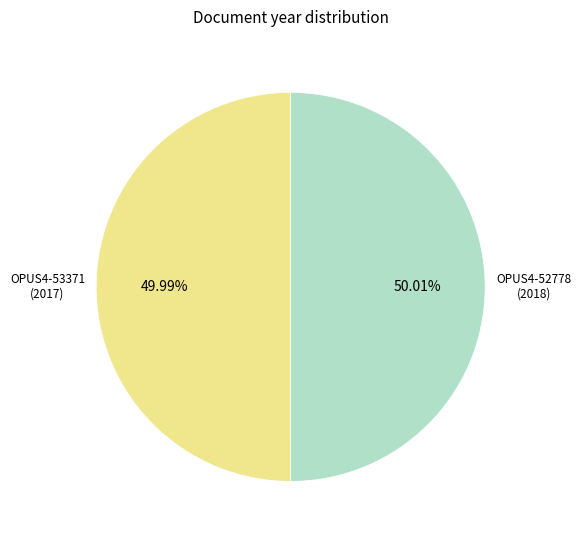

Is there any slice that represents more than half of the pie?

Yes